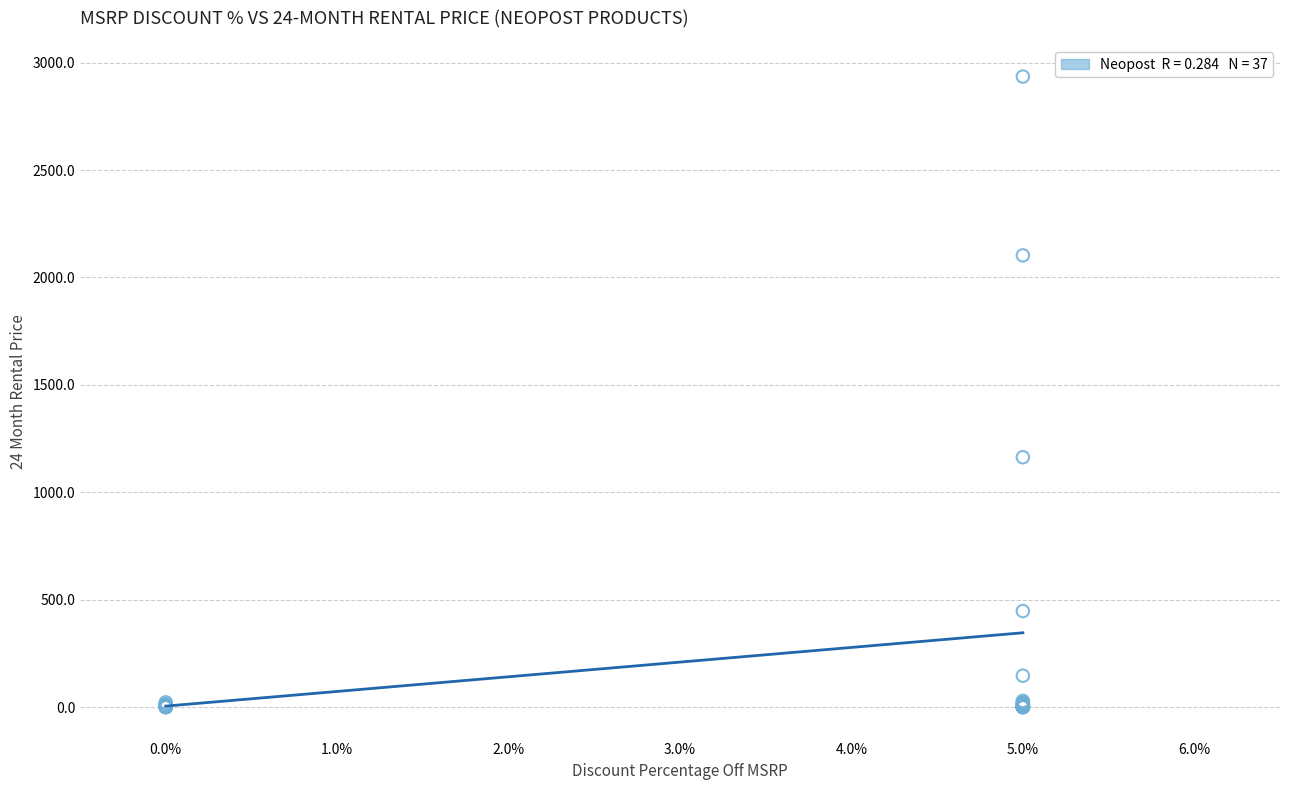

What Y value in the scatter plot is closest to 1467?

1163.4